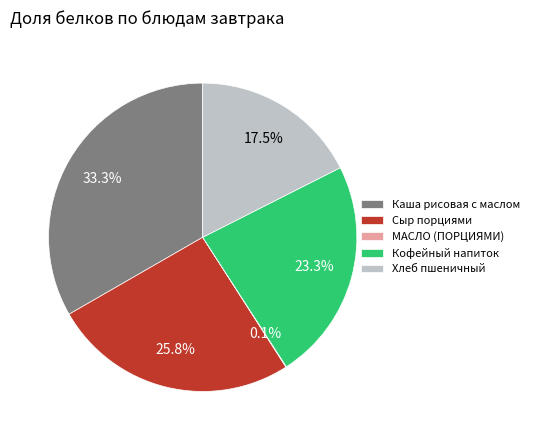

Which category has the biggest portion of the pie?

Каша рисовая с маслом